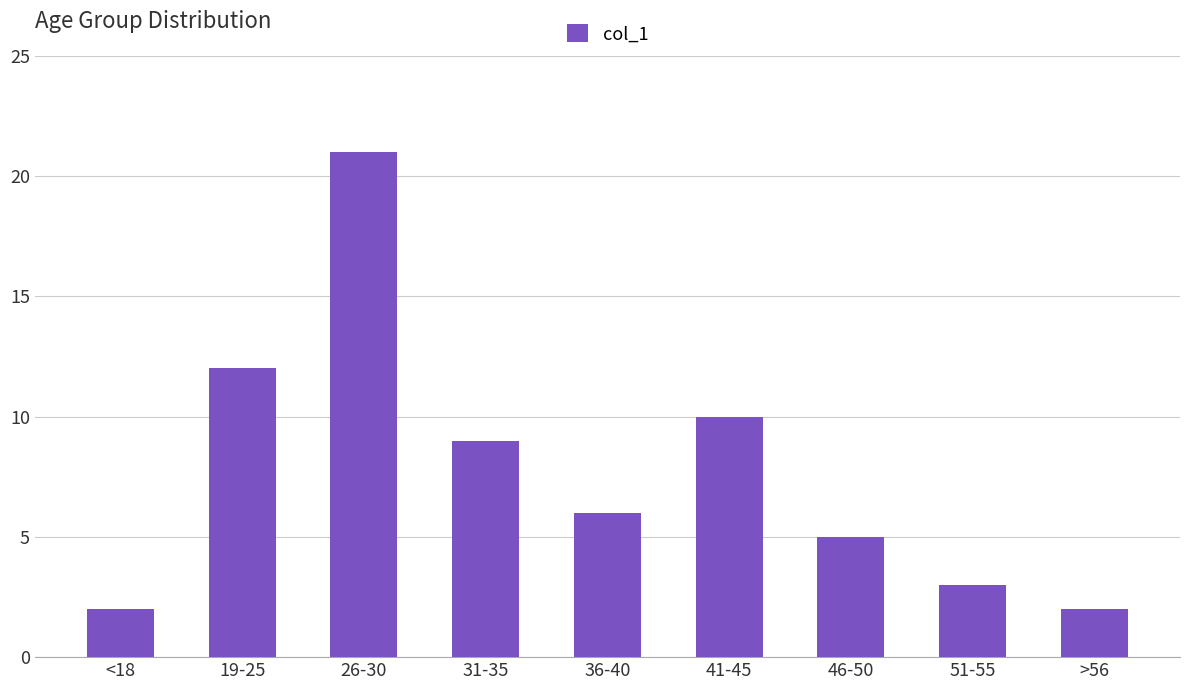

The chart shows a value of 5 at 46-50. True or false?

True